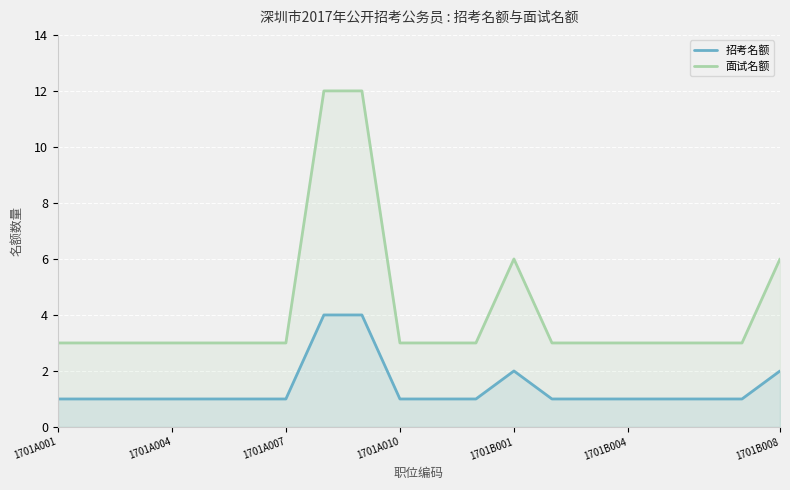

Count the number of categories in the chart.

20